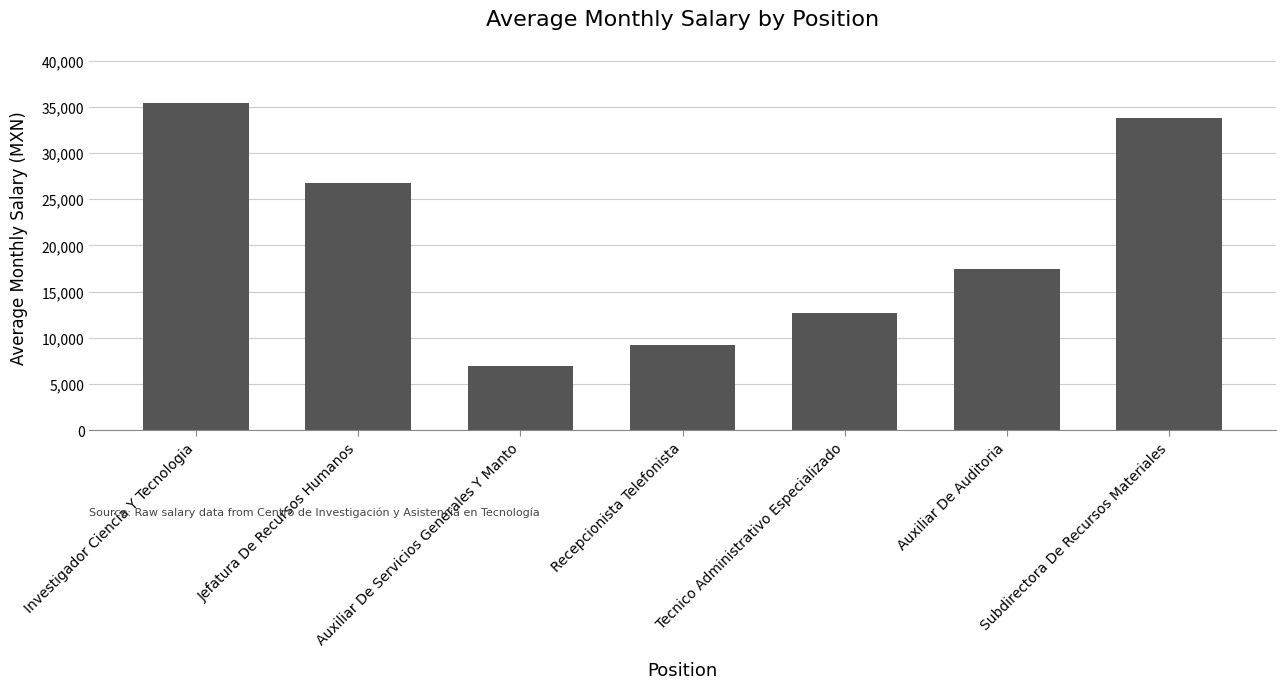

What is the label of the 5th bar from the right?

Auxiliar De Servicios Generales Y Manto